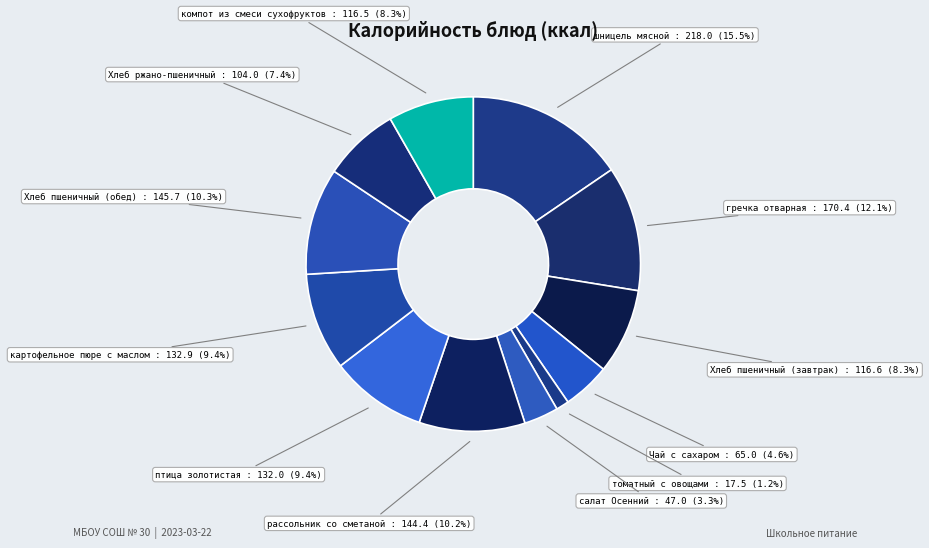

Count the number of slices in the pie.

12